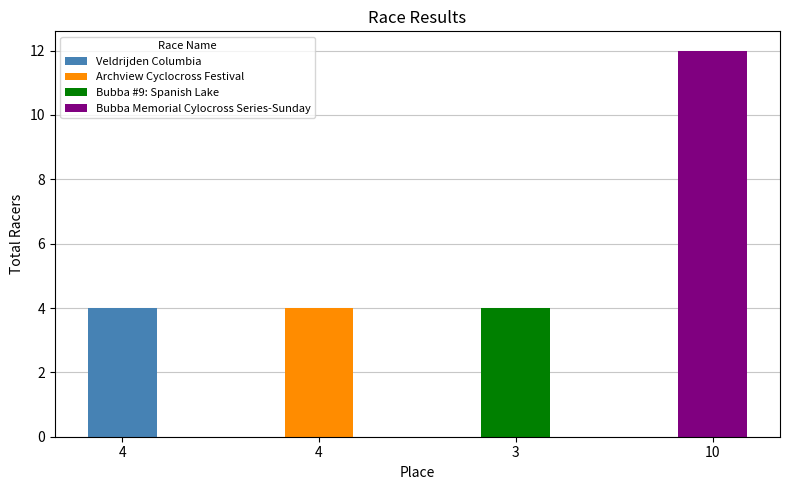

What value does the data have at Archview Cyclocross Festival?

4